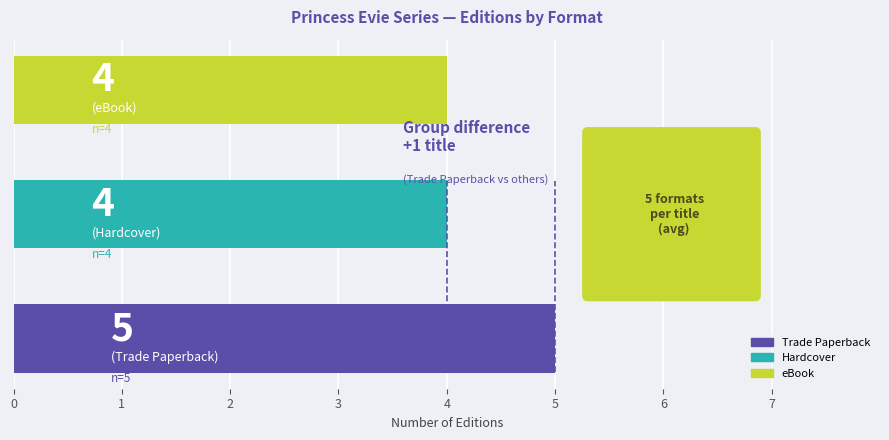

What is the sum of all values?

13